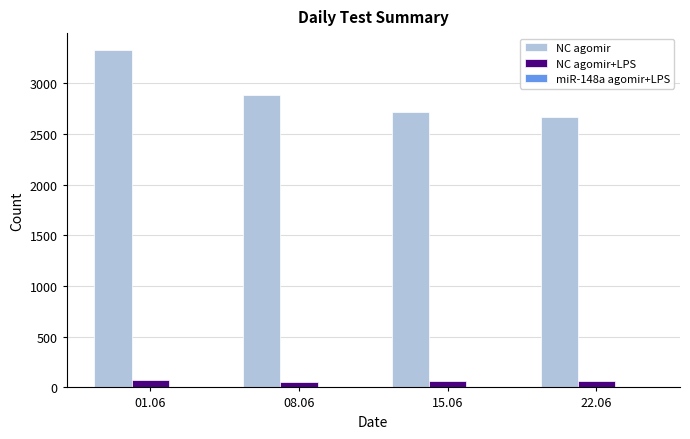

Is the value of NC agomir+LPS at 22.06 greater than the value of NC agomir at 15.06?

No